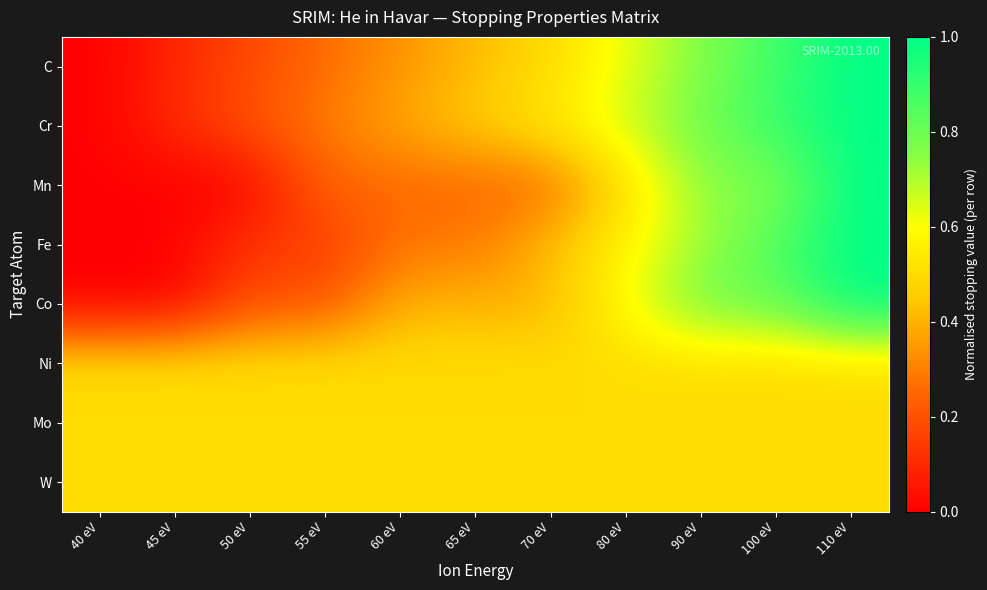

What is the total value across all series at 40 eV?

1.5